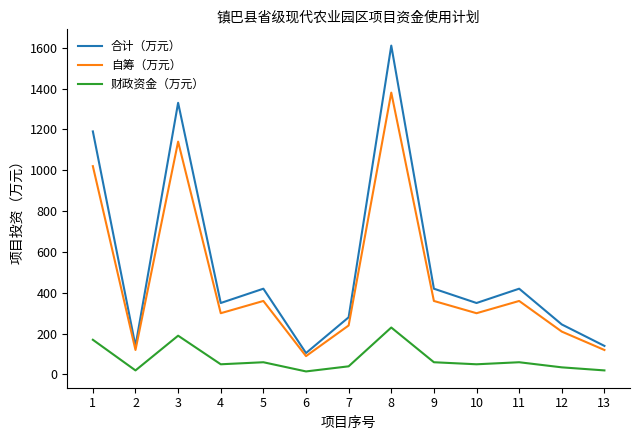

Where is the first local maximum for 合计（万元）?

3